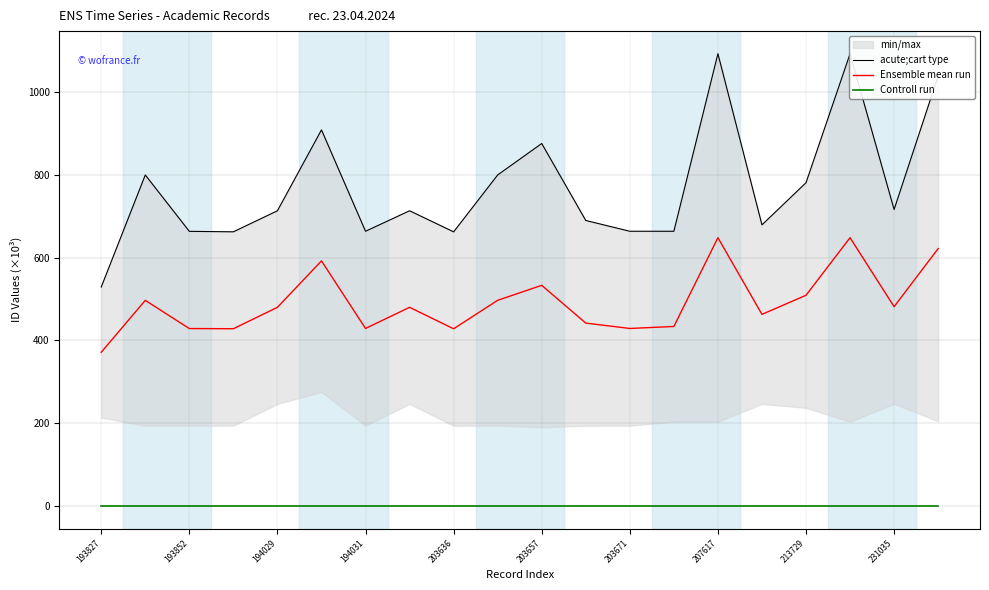

How many categories are shown in the chart?

20